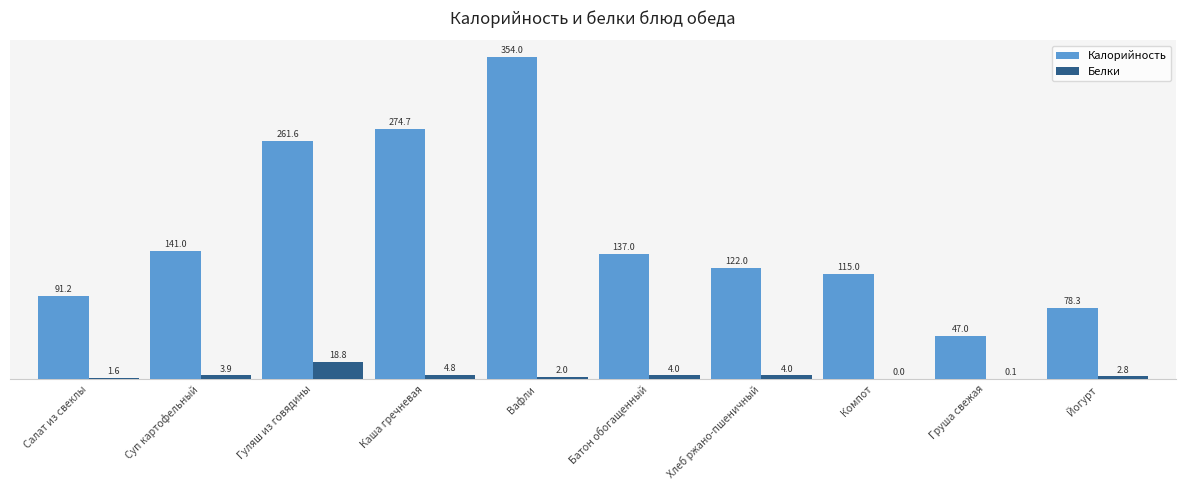

How many values in Белки are above zero?

9